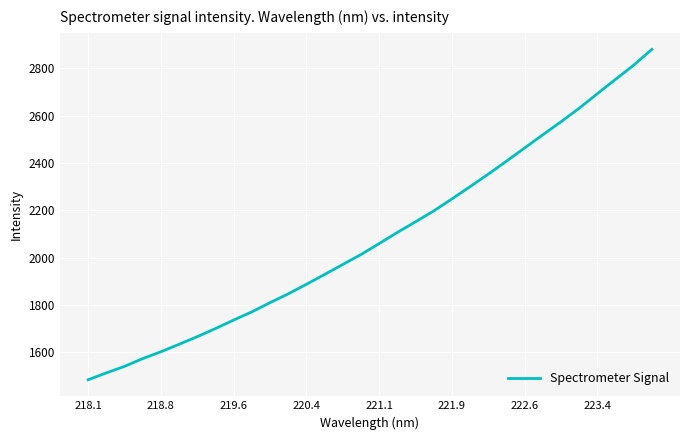

What is the smallest value displayed?

1483.4